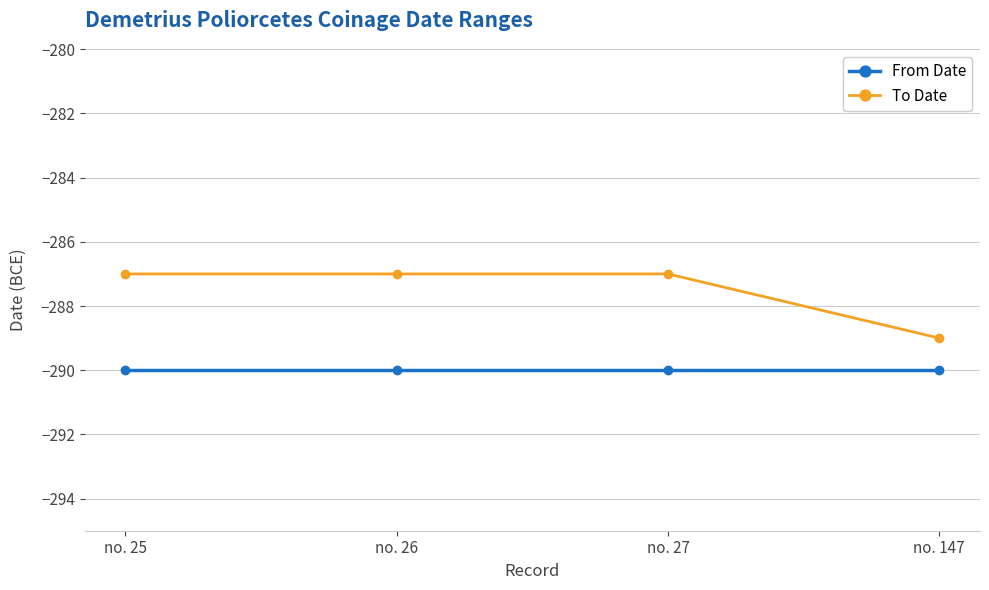

Is it true that From Date equals -290 at no. 26?

True